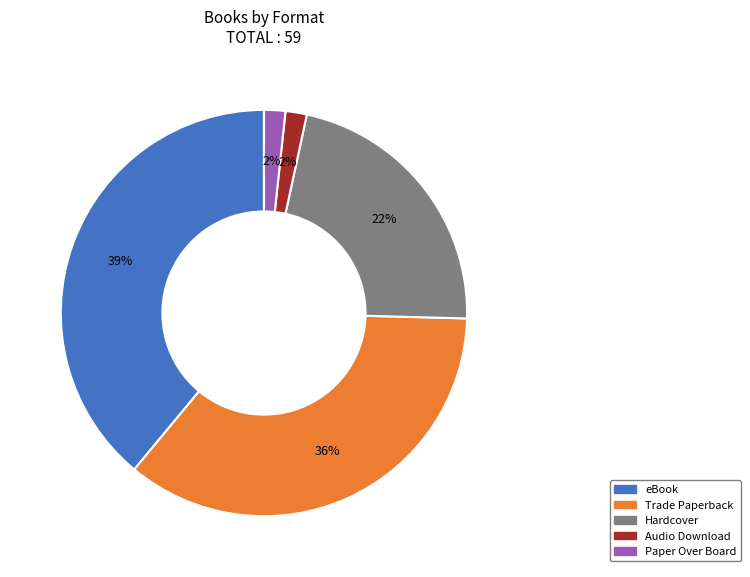

To the nearest percent, what is the average slice percentage?

20%